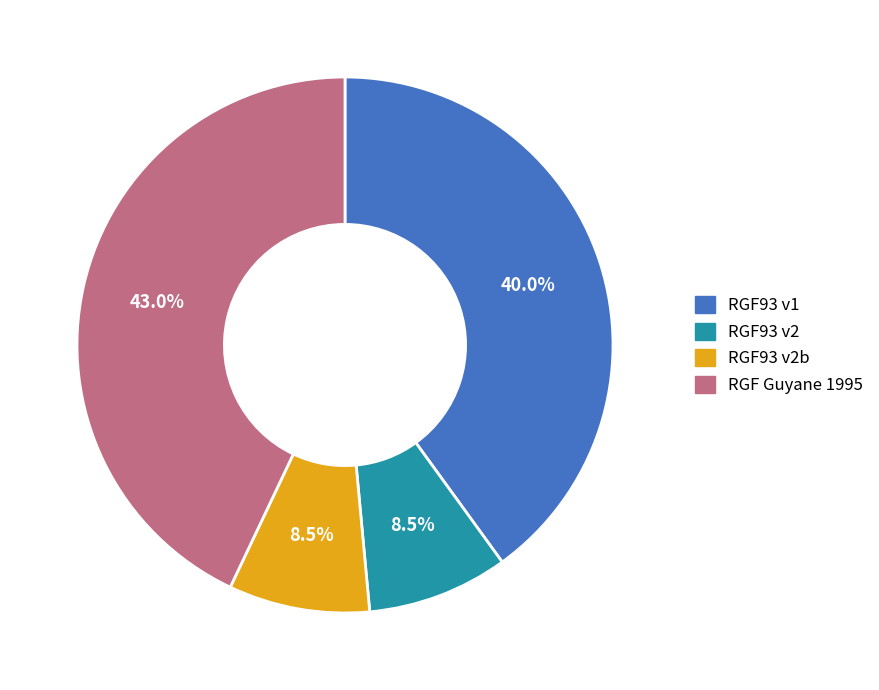

Does any single category account for the majority?

No